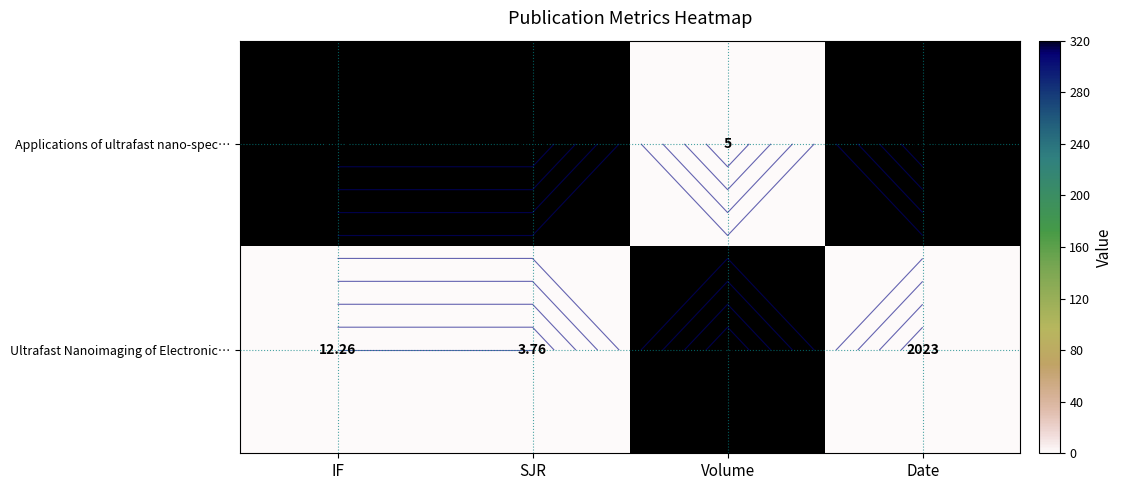

True or false: Applications of ultrafast nano-spec… has a value of 320 at Date.

True